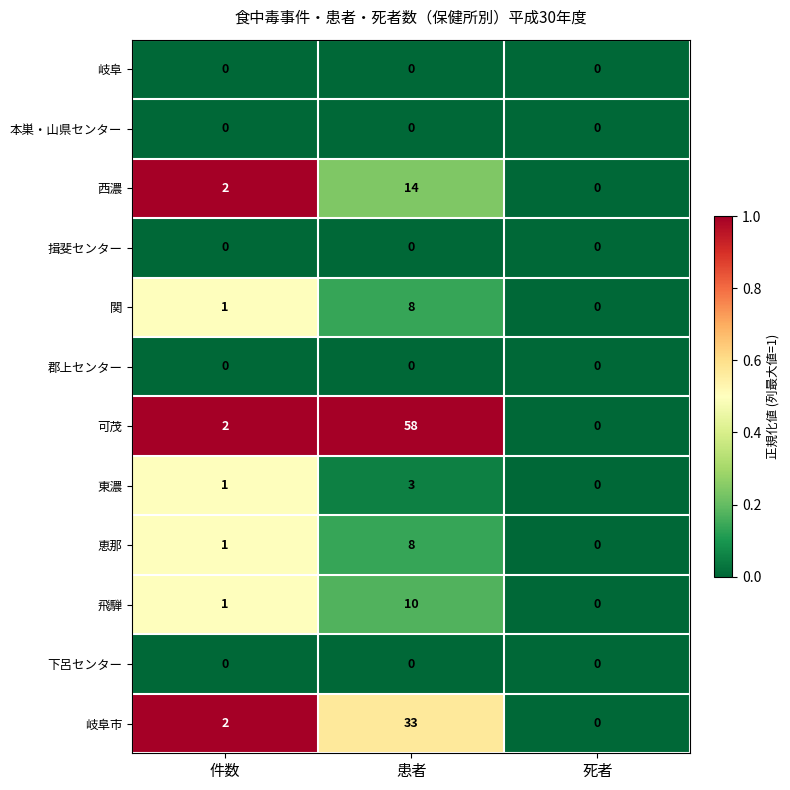

Which series has the largest total across all categories?

可茂